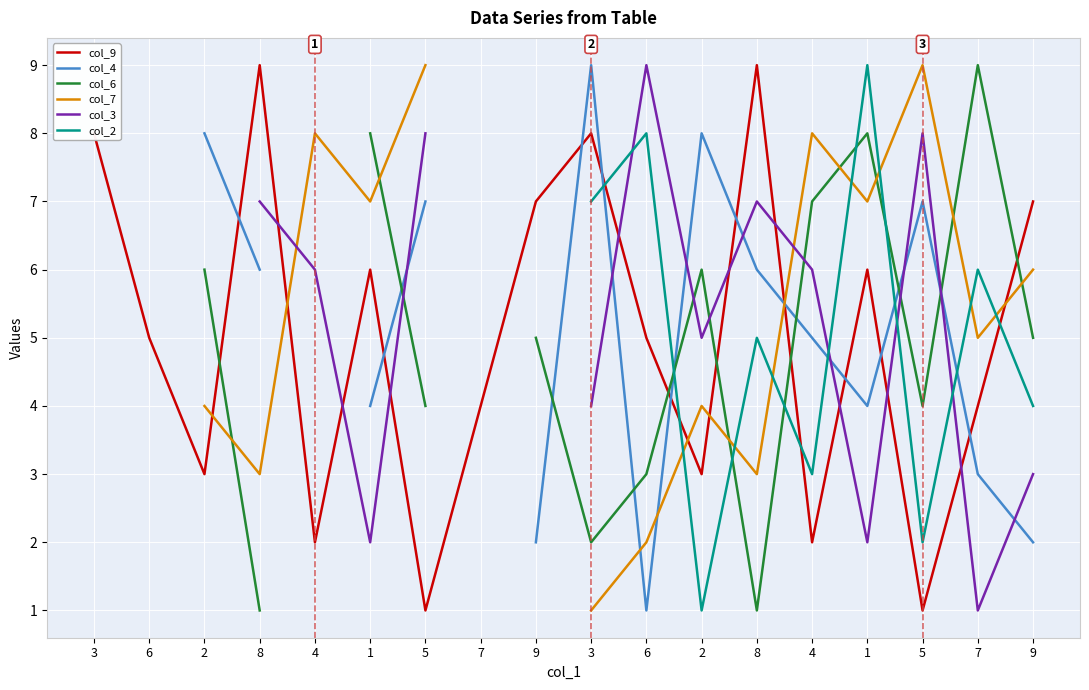

How many data points does each series have?

18